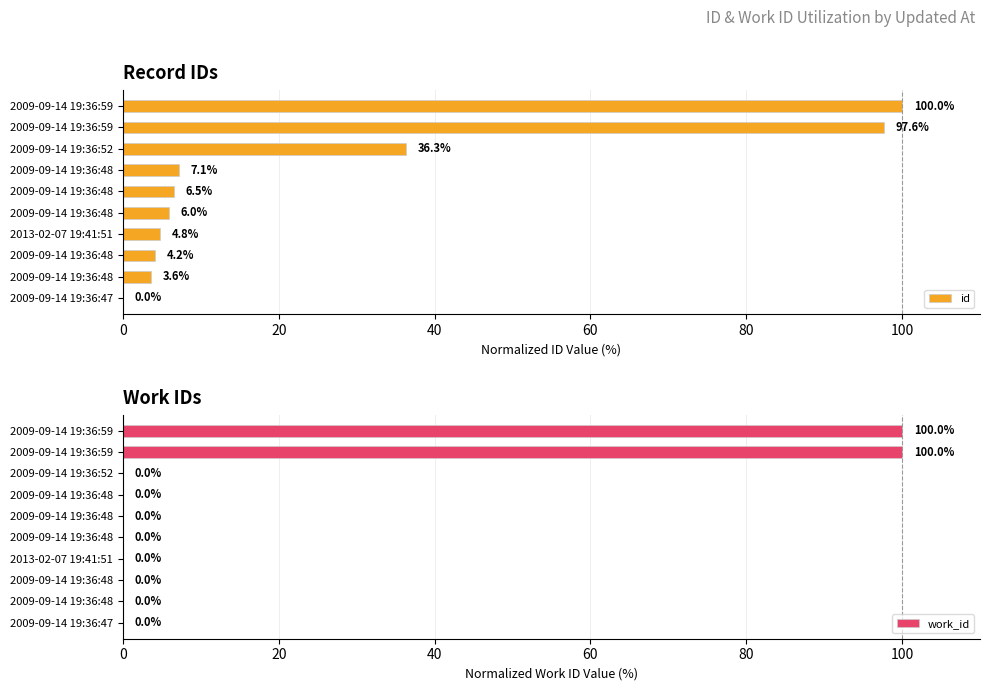

Is the value of work_id at 2009-09-14 19:36:52 greater than the value of id at 2009-09-14 19:36:48?

No